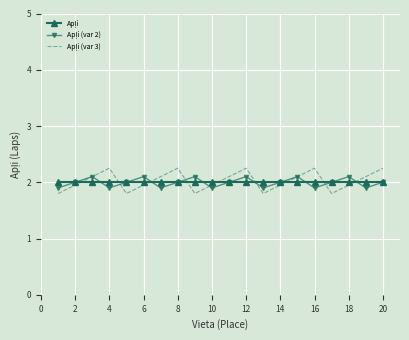

Count the number of categories in the chart.

20